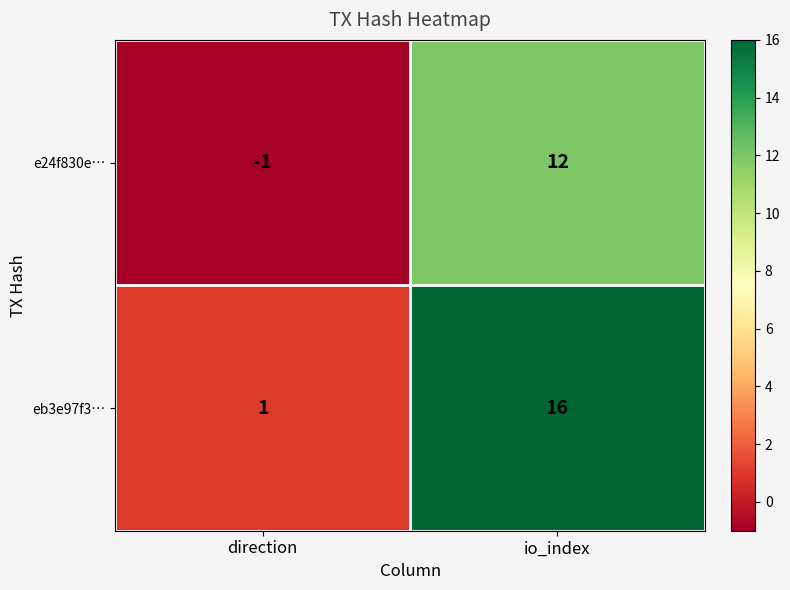

Count the number of categories in the chart.

2